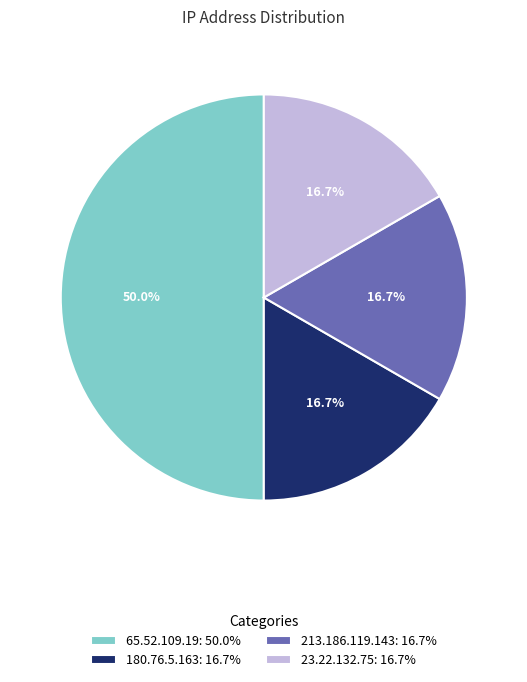

Do 23.22.132.75 and 213.186.119.143 together represent more than half of the pie?

No